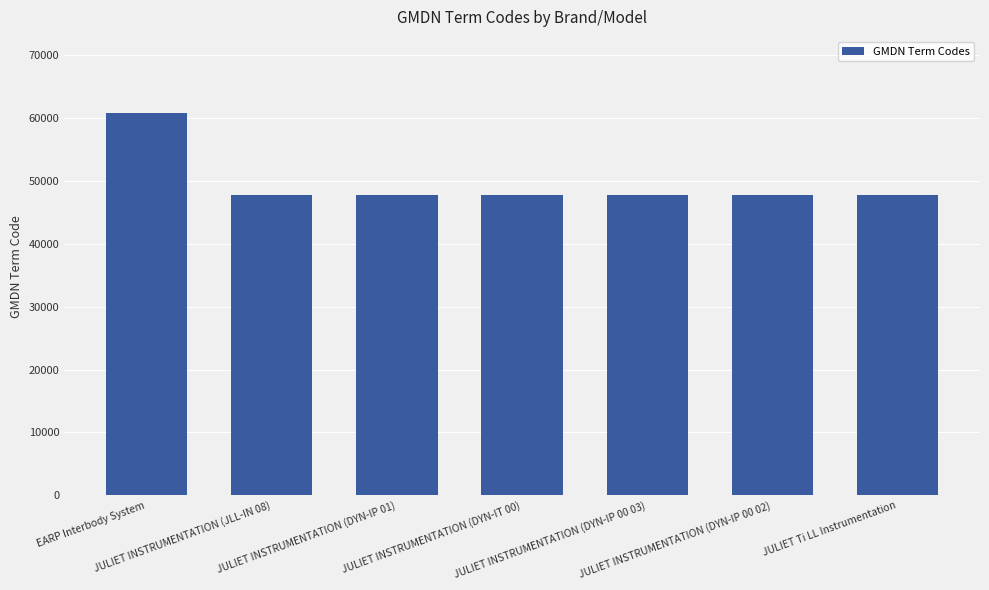

Are the bars horizontal?

No